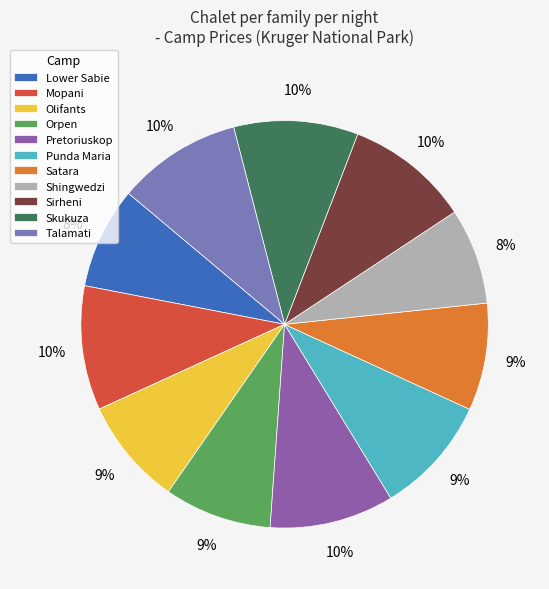

Is there a majority slice in this chart?

No